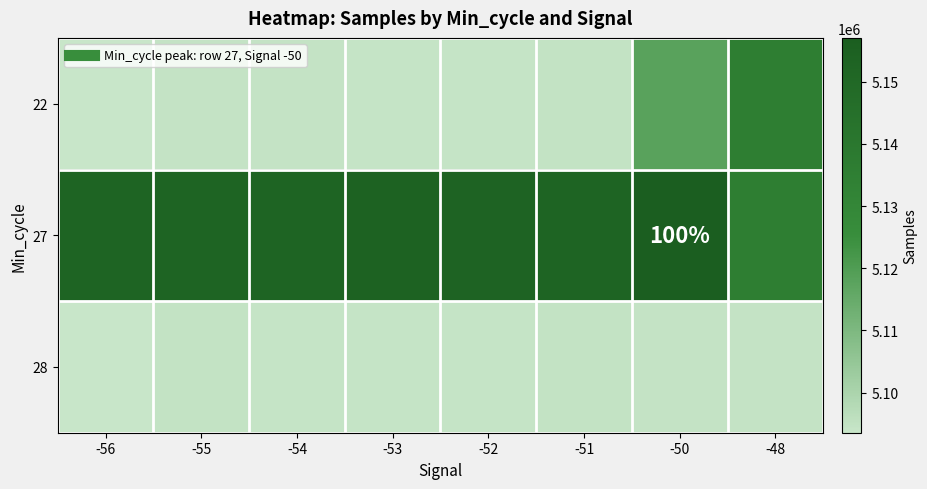

Where is 28 nearest to the value 5094043?

-53